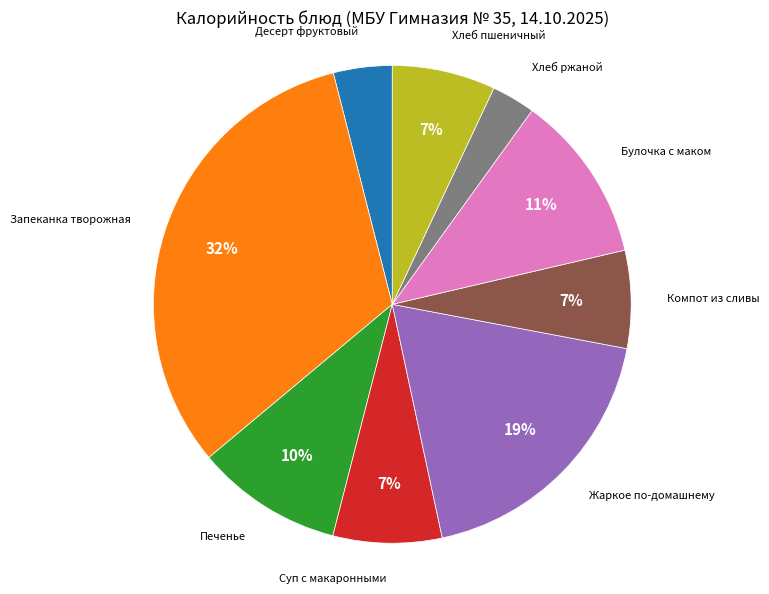

Which category has the biggest portion of the pie?

Запеканка творожная